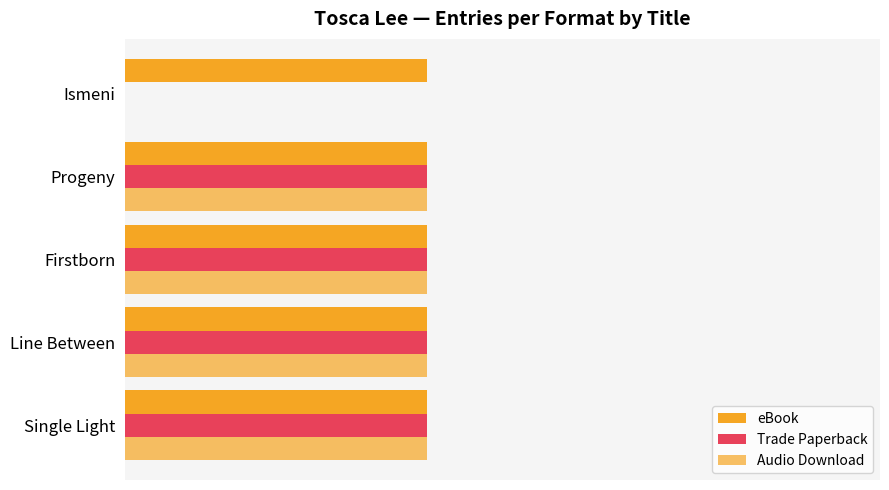

What is the value of the Audio Download bar at the 1st from the left?

1.0